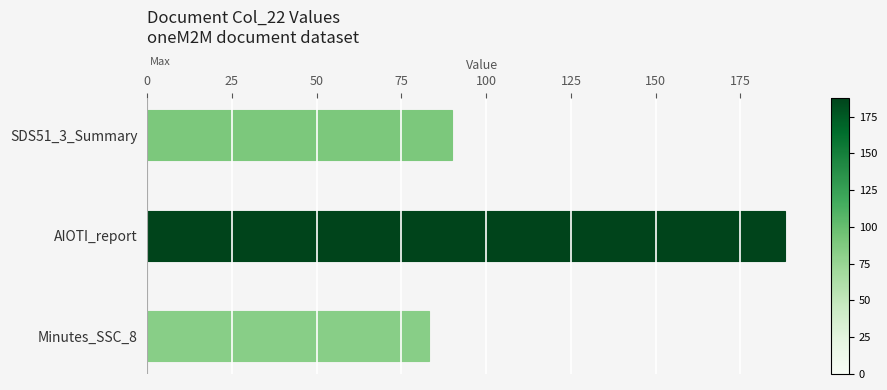

Approximately how many times larger is the value at Minutes_SSC_8 compared to SDS51_3_Summary?

0.9